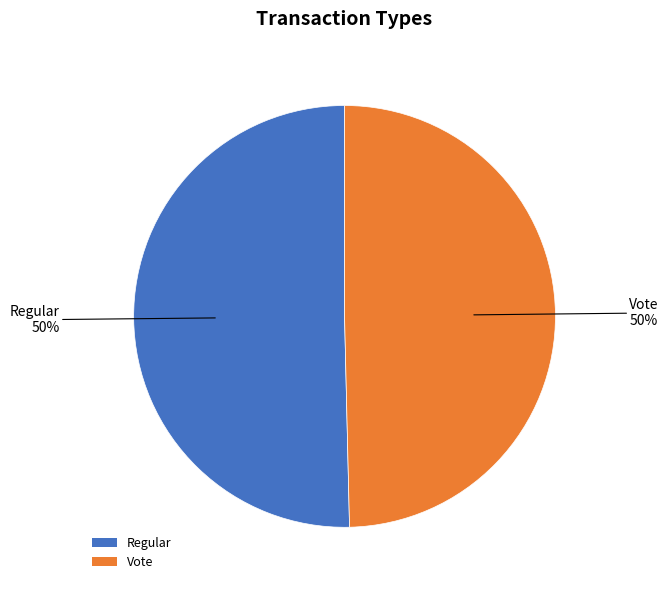

True or false: Regular accounts for 50% of the total.

True